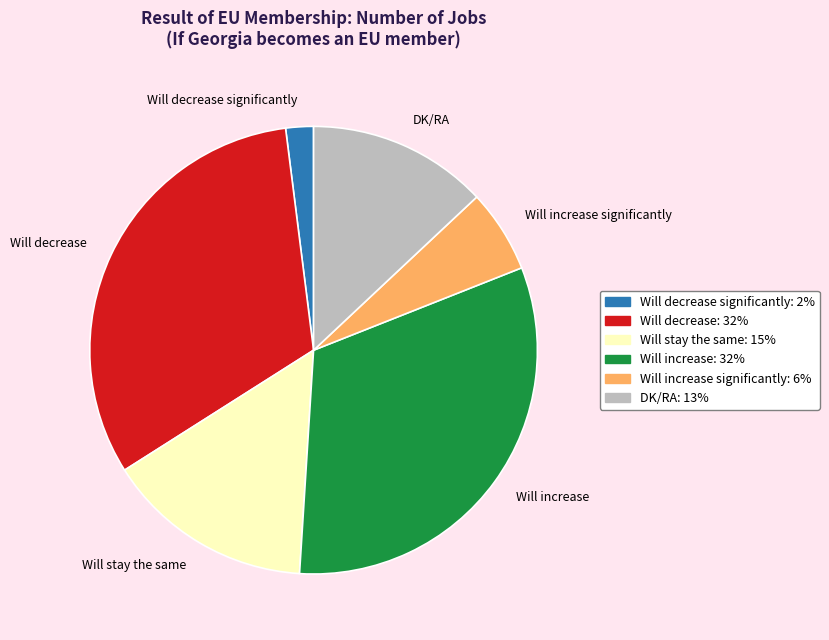

How many segments does this pie chart have?

6